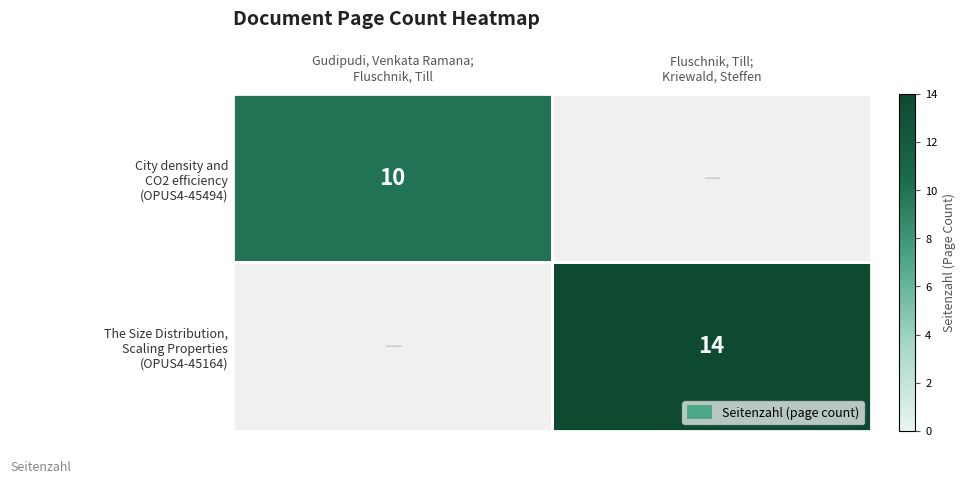

List the labels in order of The Size Distribution, Scaling Properties (OPUS4-45164) value, largest first.

Gudipudi, Venkata Ramana; Fluschnik, Till, Fluschnik, Till; Kriewald, Steffen